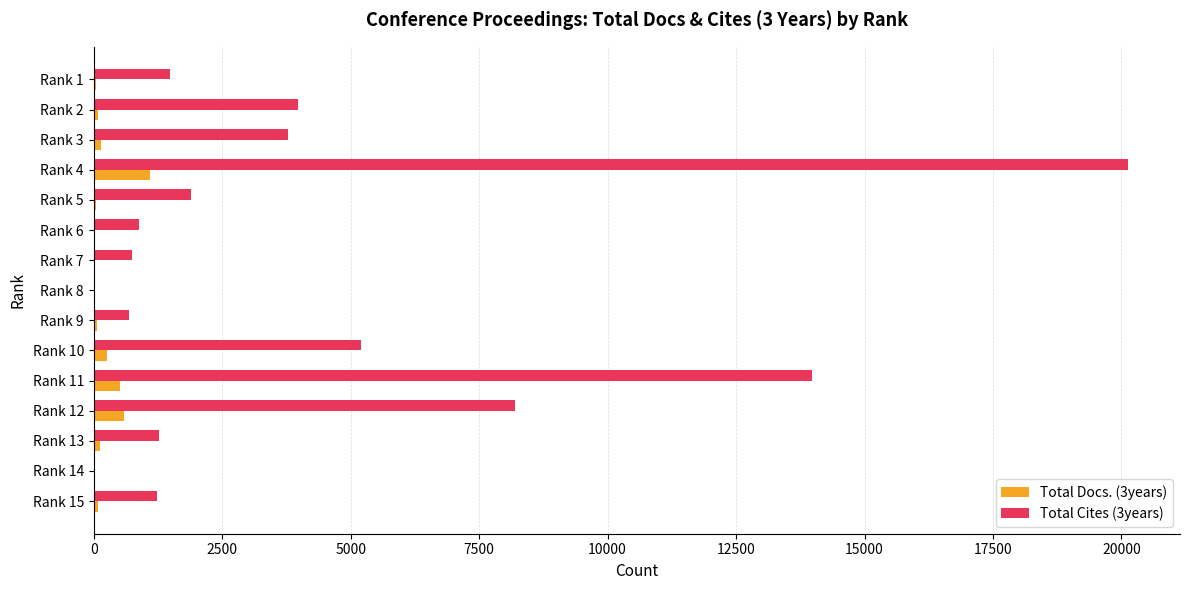

Which category has the highest value in the Total Cites (3years) series?

Rank 4